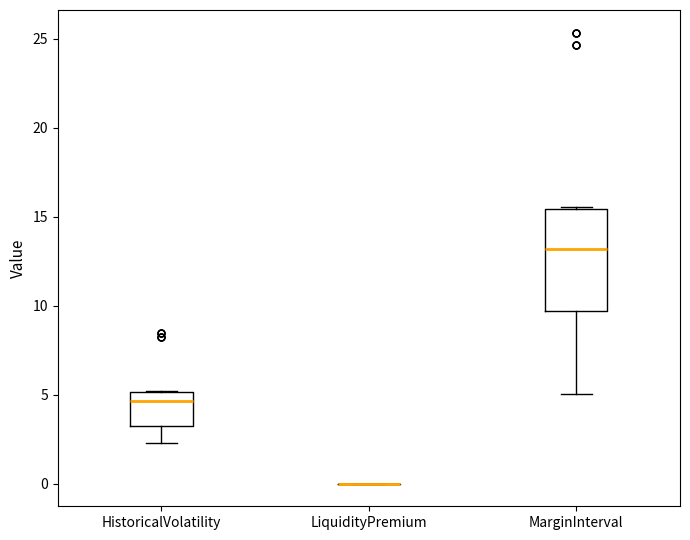

Which box is the tallest, from its lower edge to its upper edge?

MarginInterval